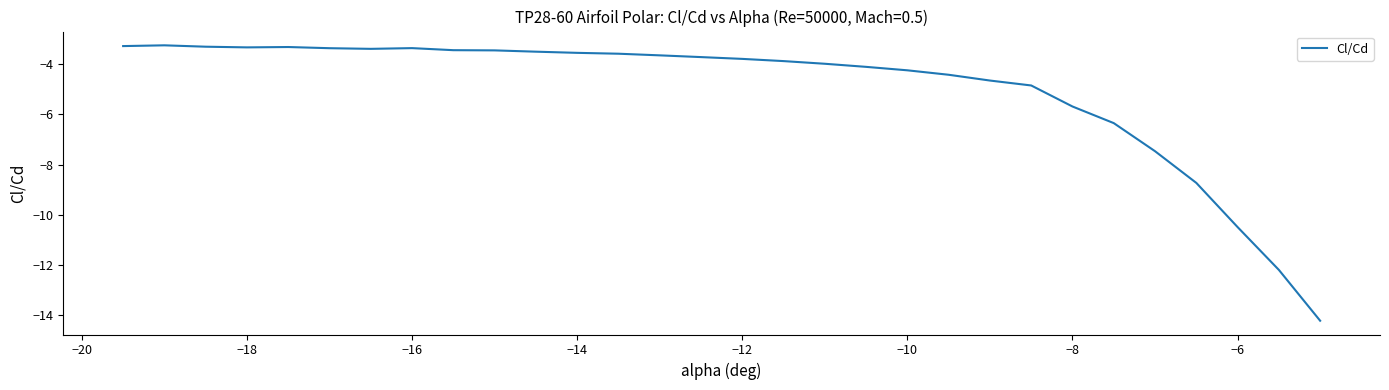

What is the difference between the maximum and minimum values?

11.0